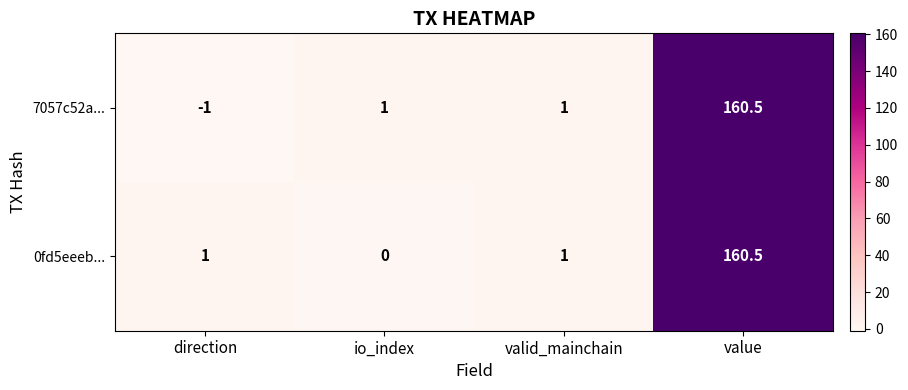

Rank the series by their average value, from lowest to highest.

7057c52a..., 0fd5eeeb...